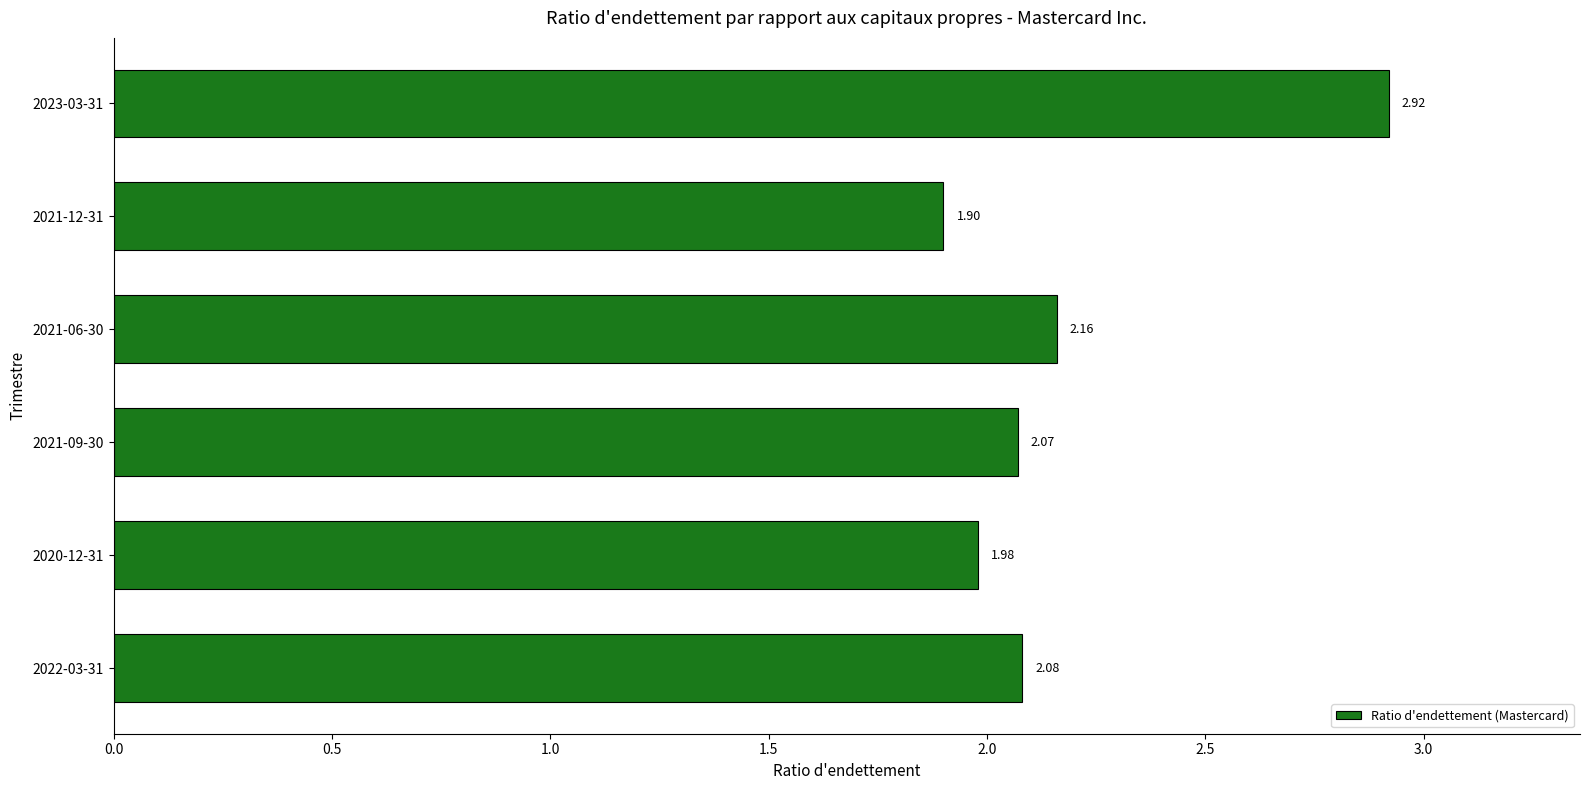

How many values are below 2?

2